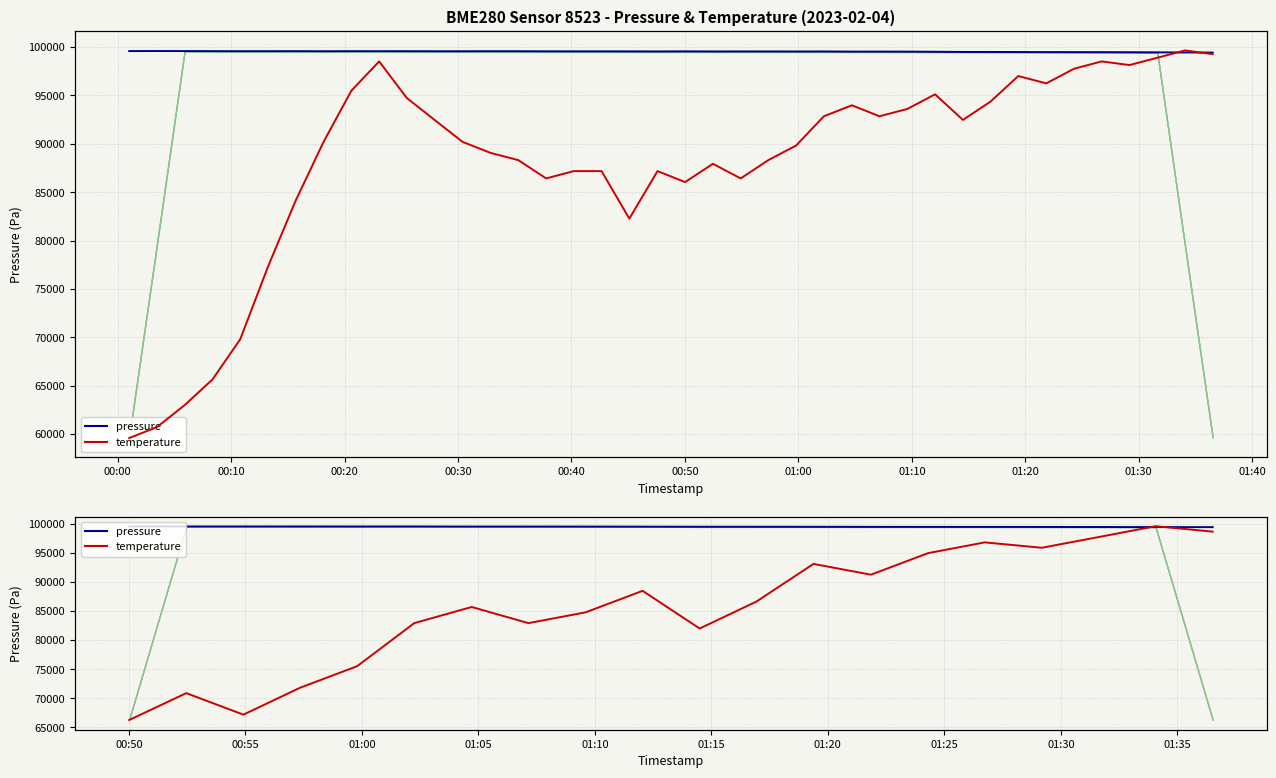

How many series are shown in this chart?

2